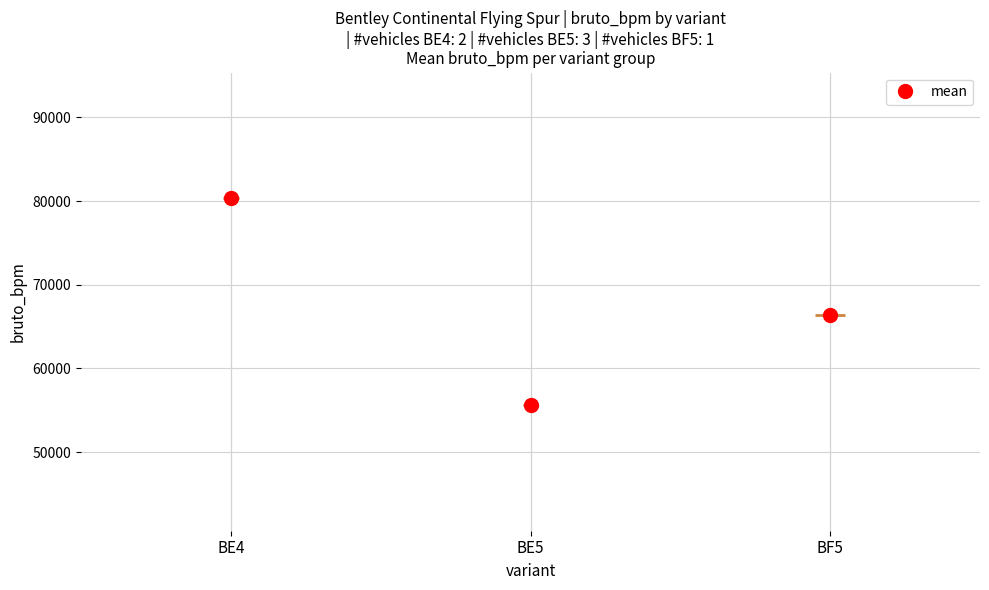

What is the average value?

65639